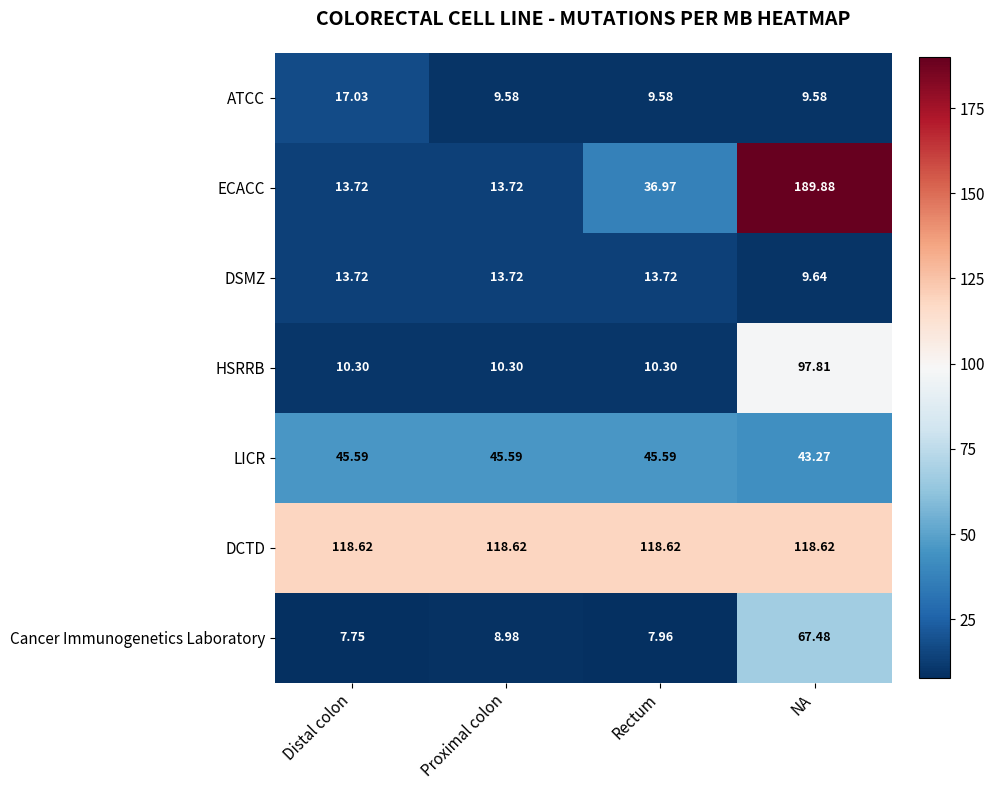

At Rectum, list the series in order from largest to smallest.

DCTD, LICR, ECACC, DSMZ, HSRRB, ATCC, Cancer Immunogenetics Laboratory